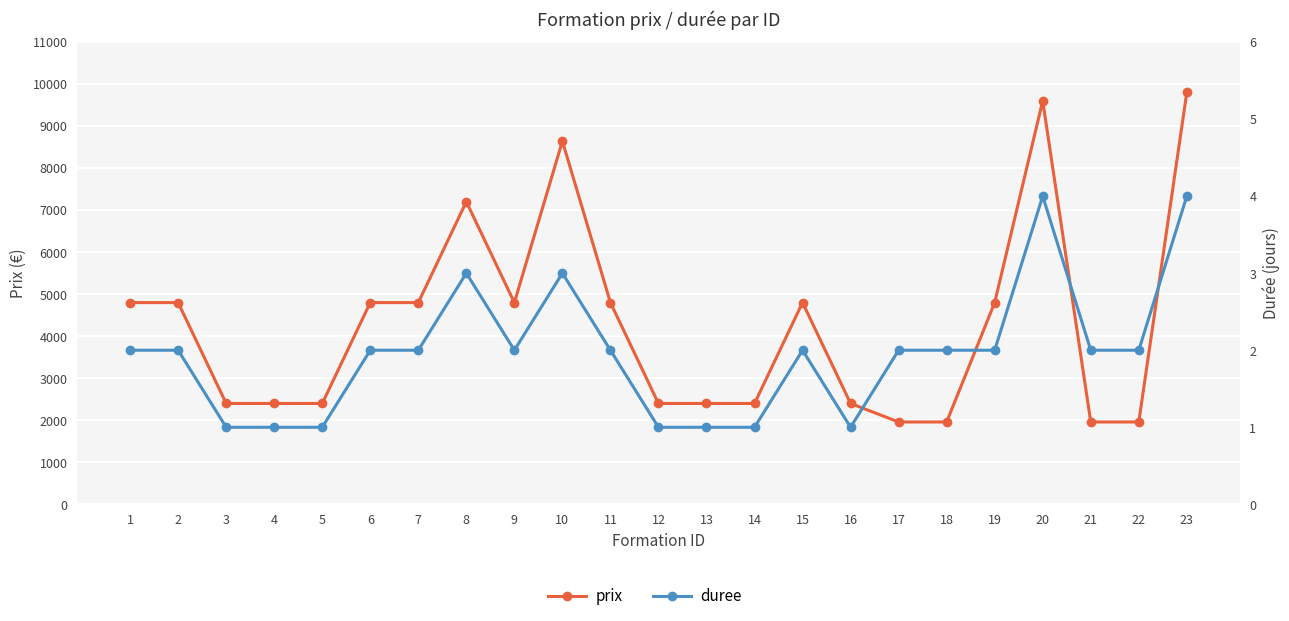

How many data points in duree are less than 2?

7